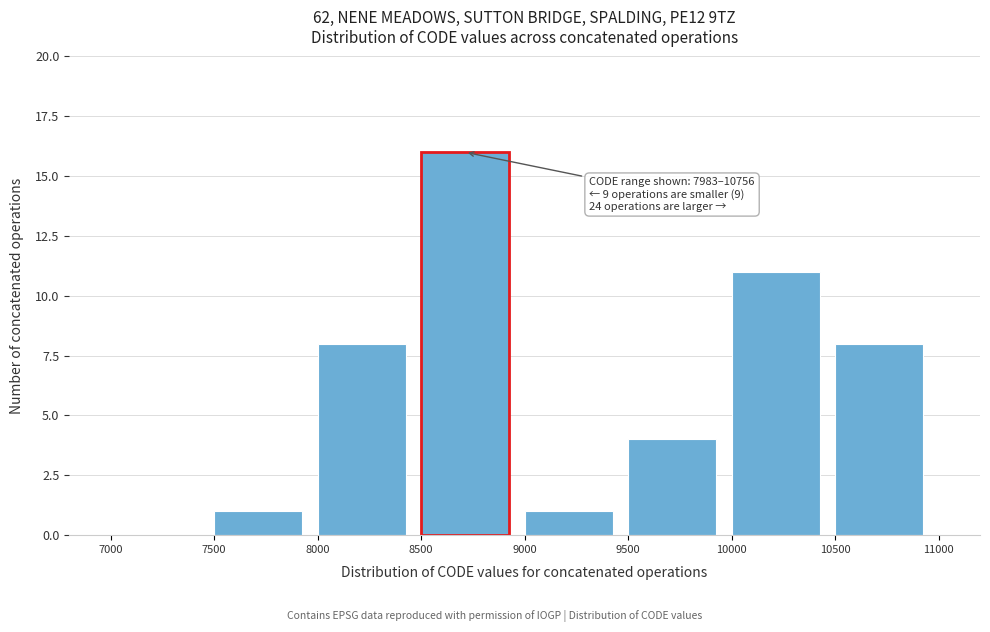

Over which range of the x-axis is the bar tallest?

8500 to 9000